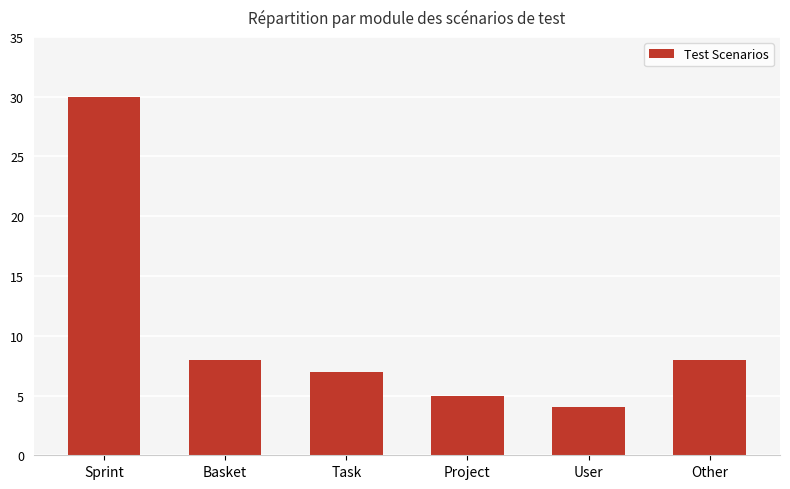

What is the label of the 1st bar from the right?

Other